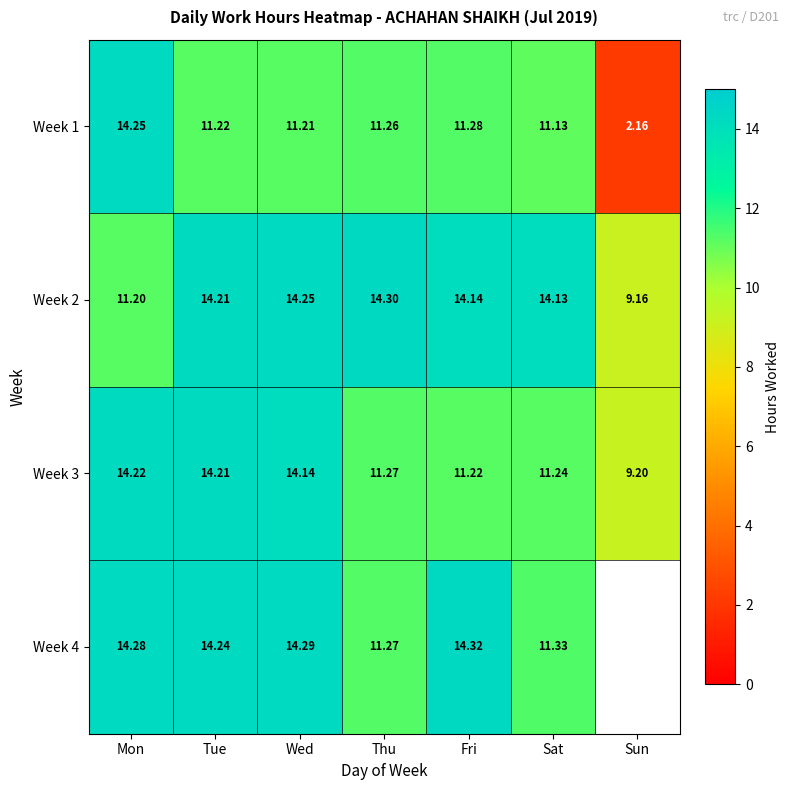

Which has a higher value, Sun or Sat?

Sat